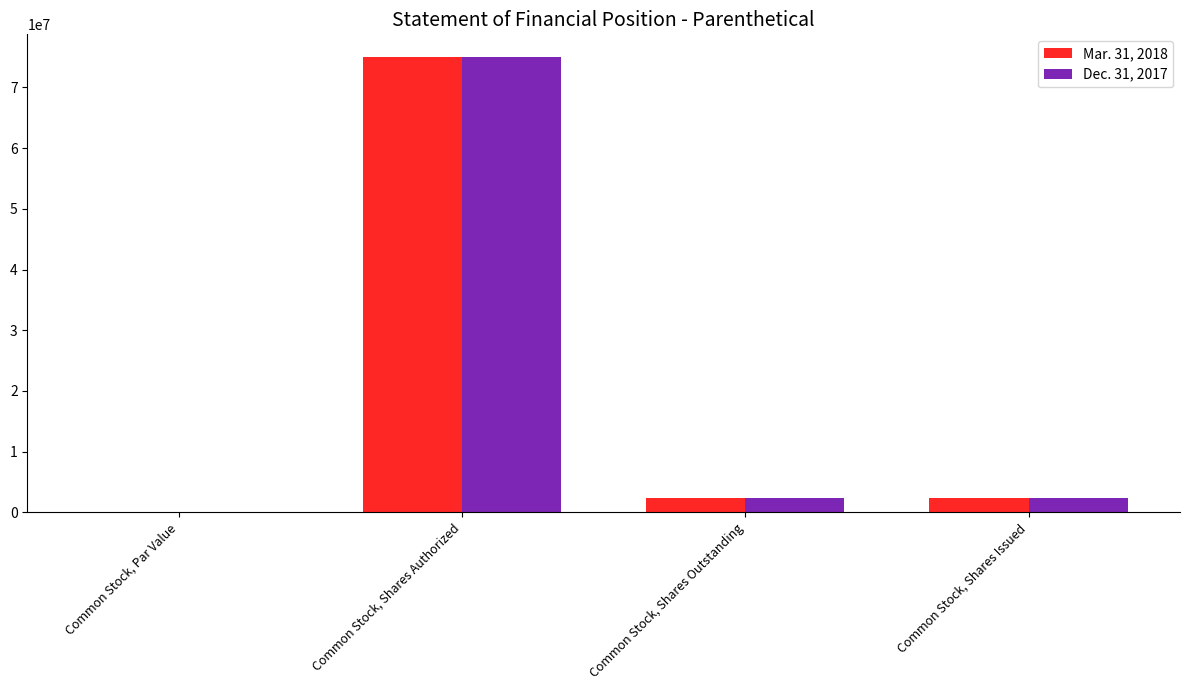

What is the average value of the Dec. 31, 2017 series?

19938616.0